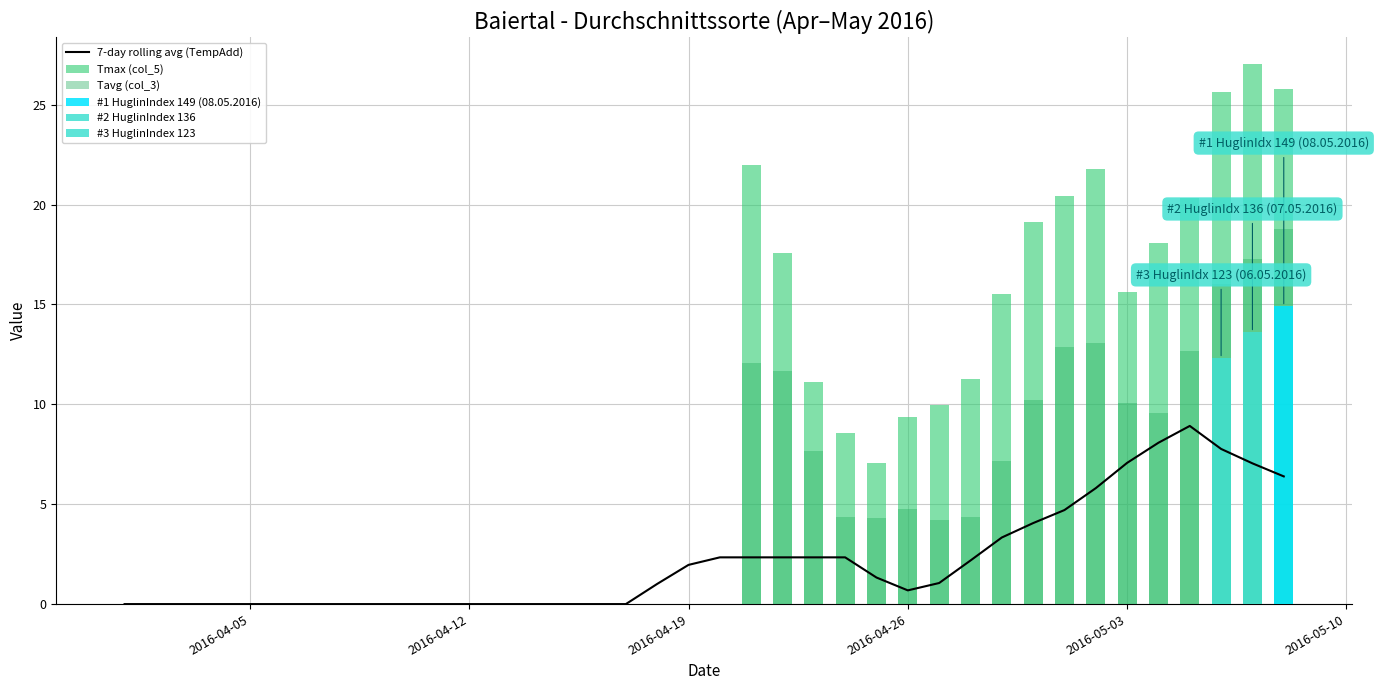

How many bars are there in total?

114